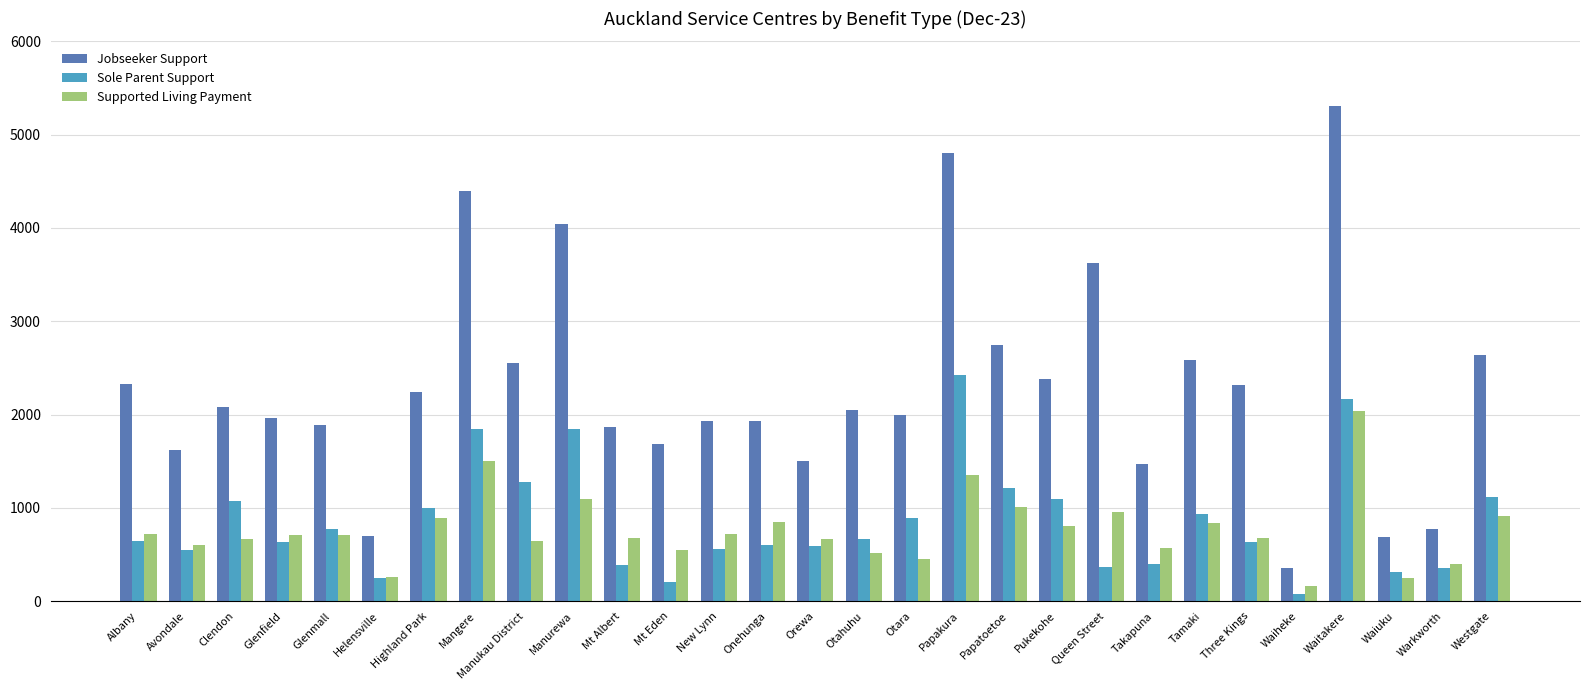

What is the spread (max minus min) of values at Mangere?

2904